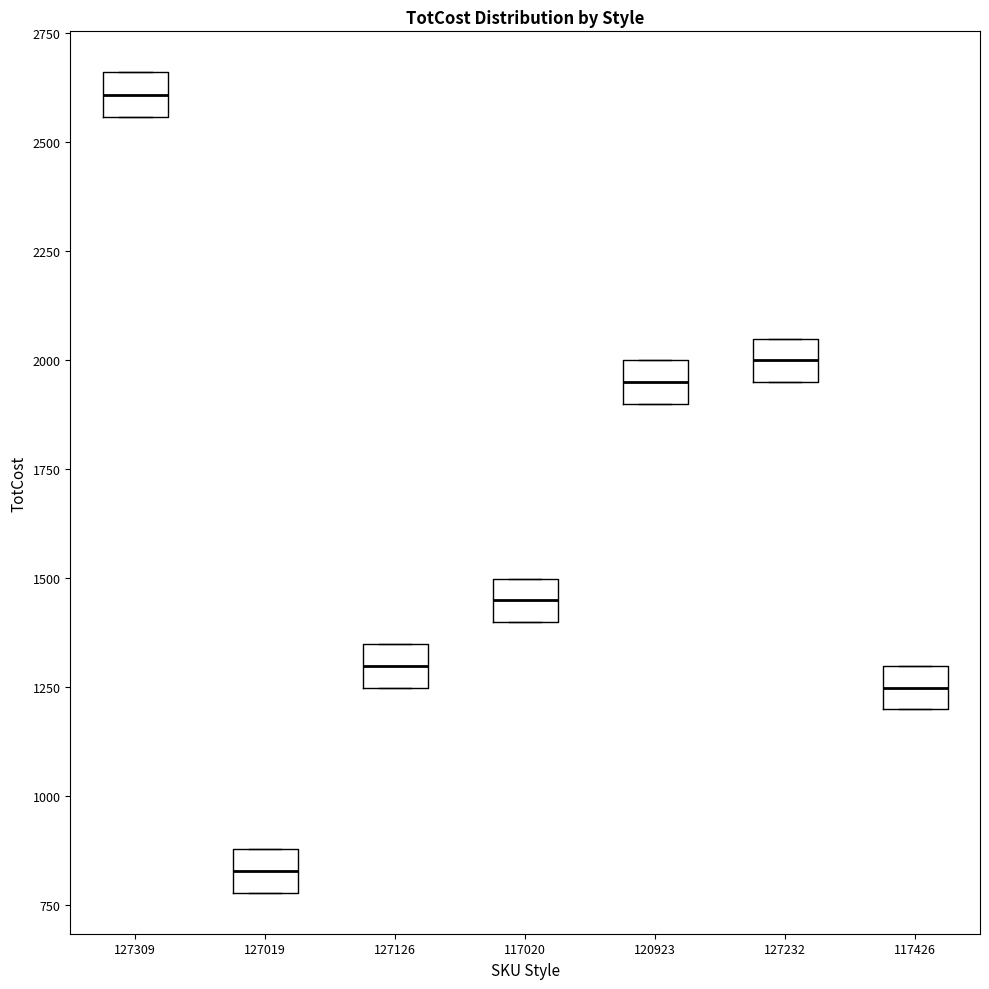

Where is the upper edge of the box at x = 120923 on the y-axis? The values are not printed on the chart, so give them approximately, as read against the axis.

2000